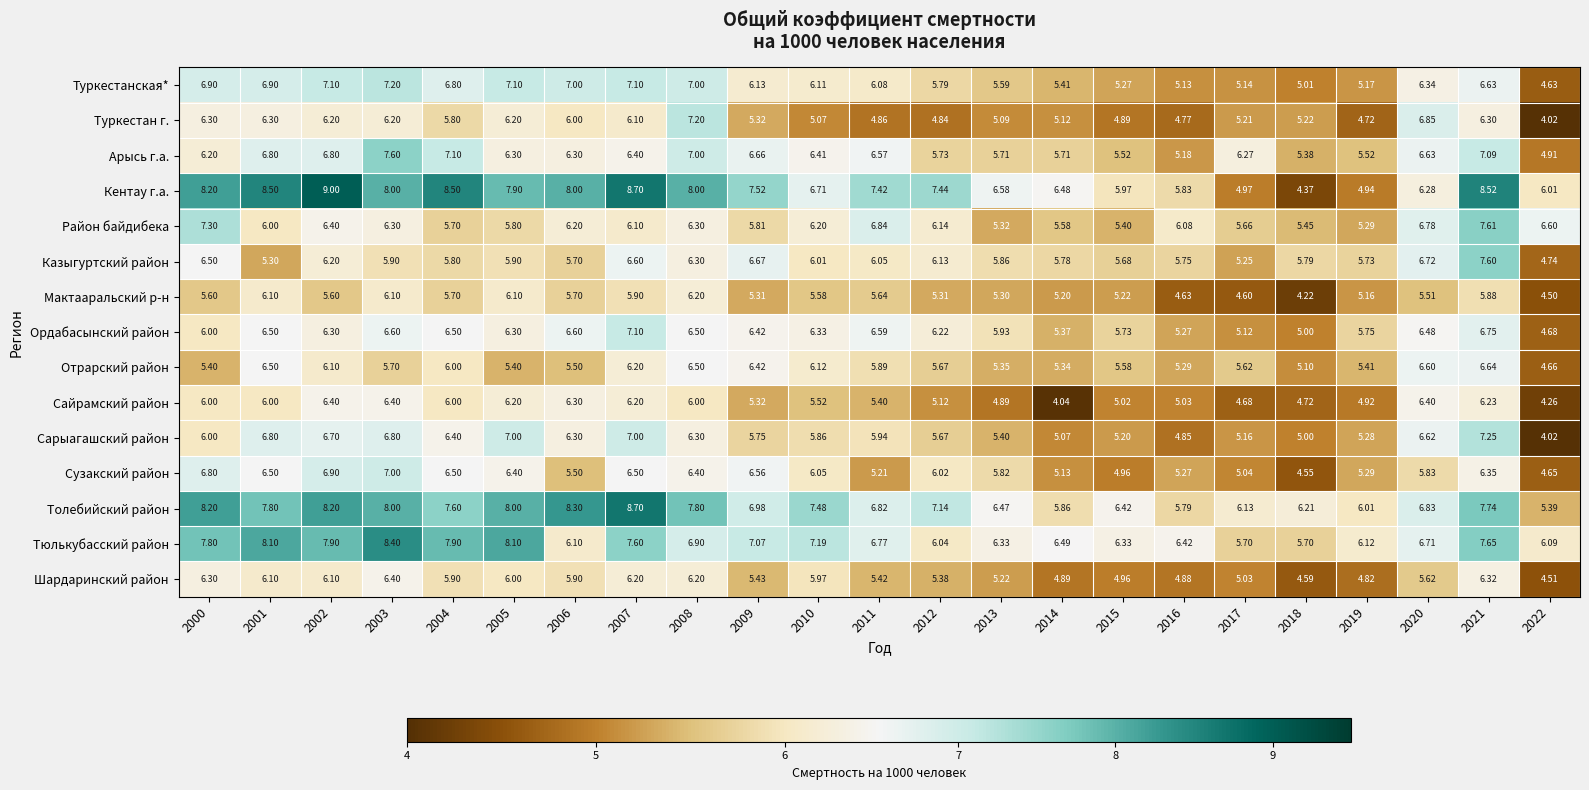

Which series changed the most between 2003 and 2014?

Сайрамский район